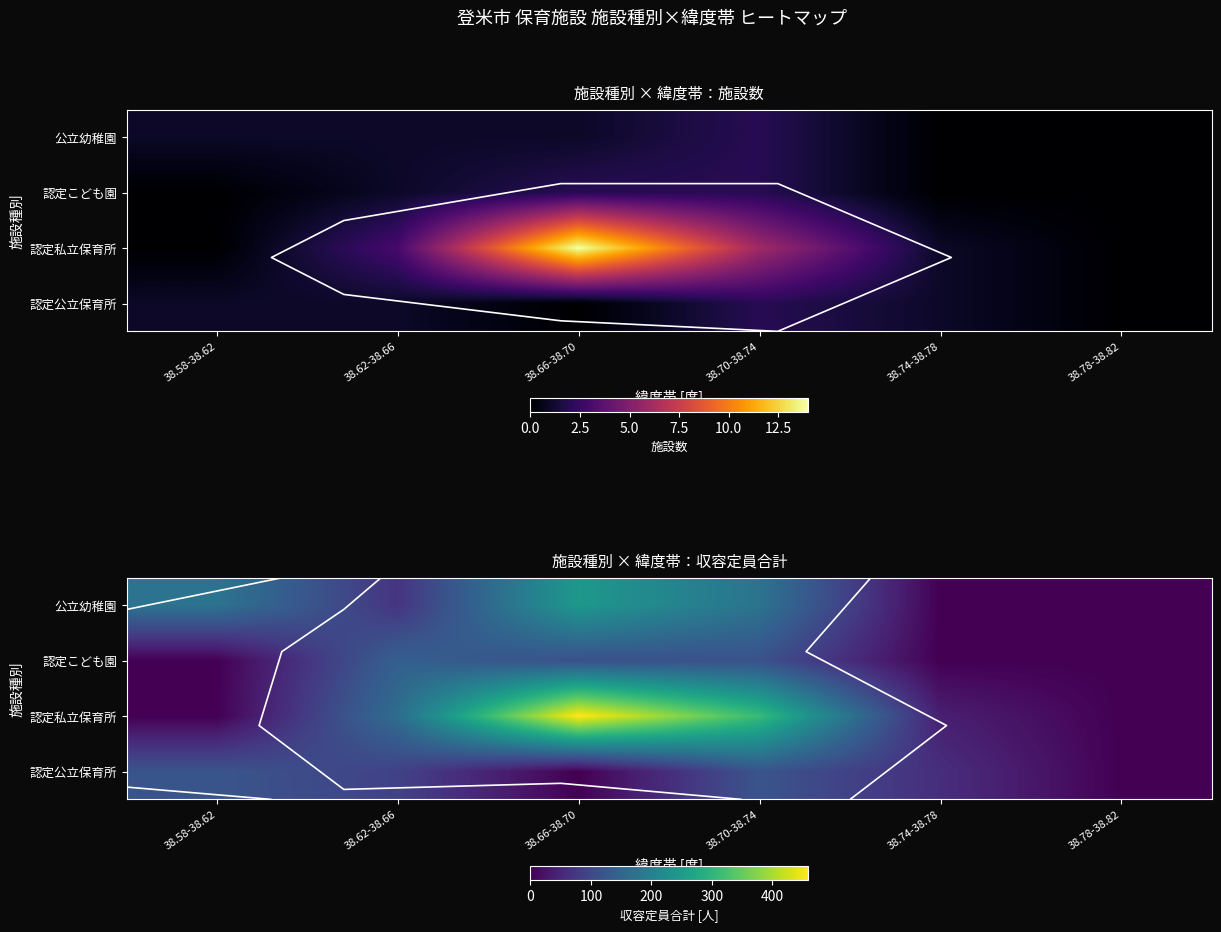

List the labels in order of 認定公立保育所 value, smallest first.

38.66-38.70, 38.78-38.82, 38.74-38.78, 38.62-38.66, 38.58-38.62, 38.70-38.74